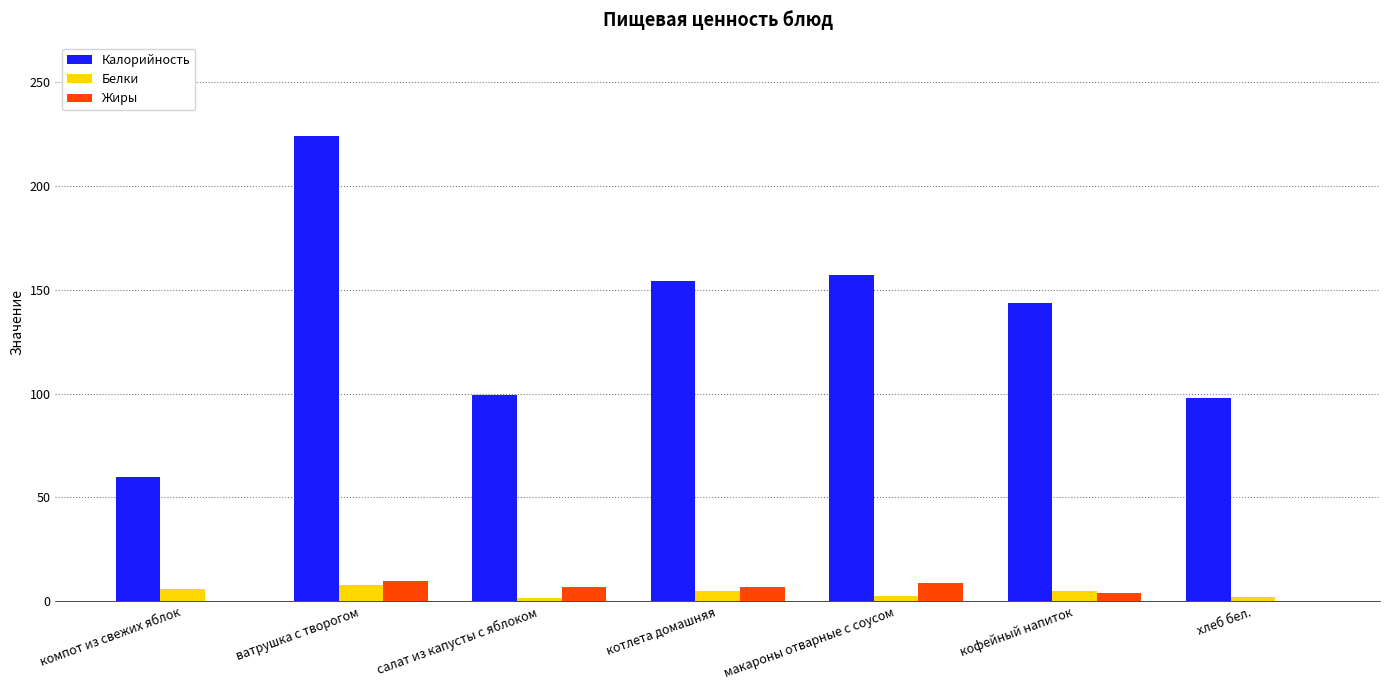

What is the maximum value shown in the chart?

224.0